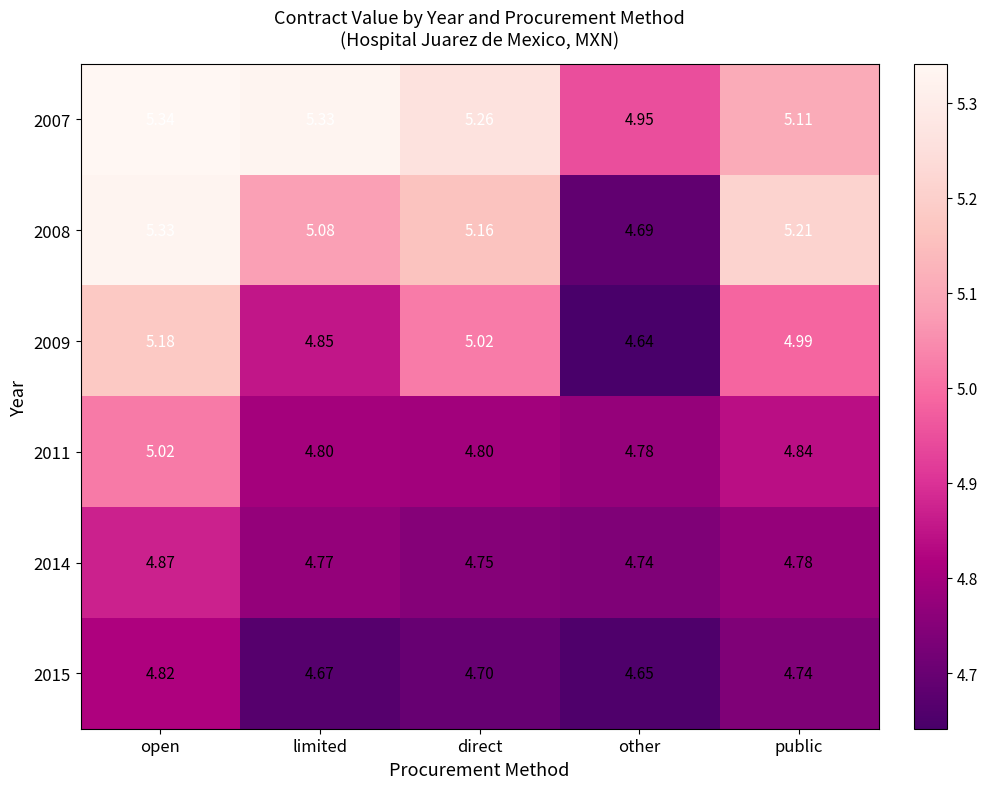

At which label is 2008 closest to 5?

limited